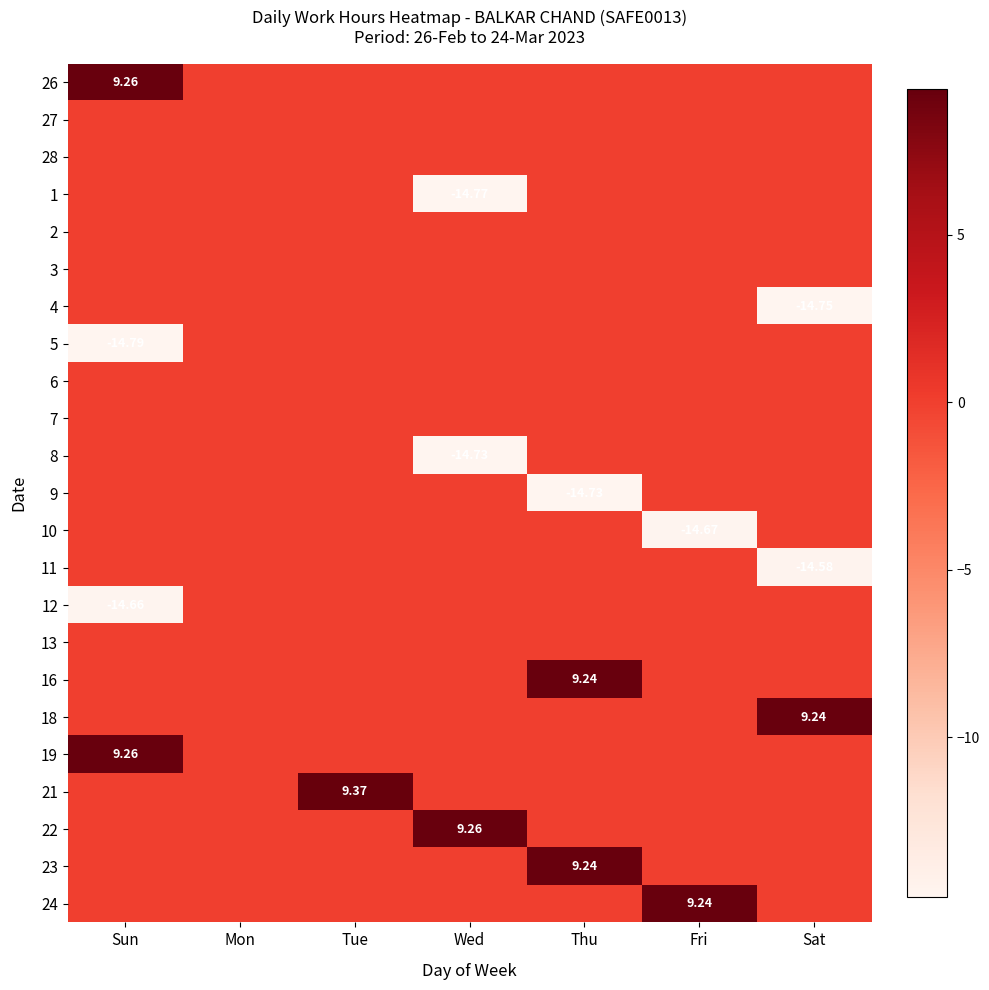

Count the number of data series in this chart.

23